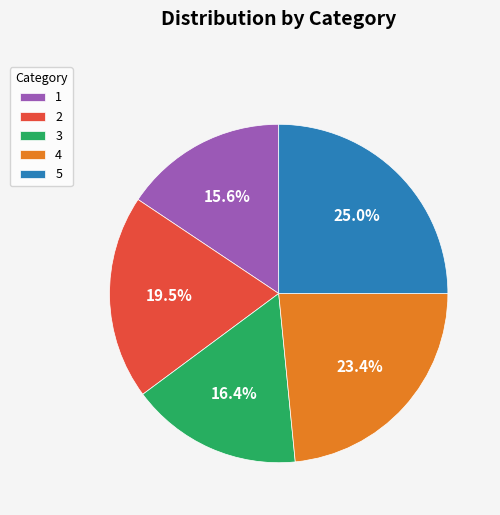

Count the number of slices in the pie.

5